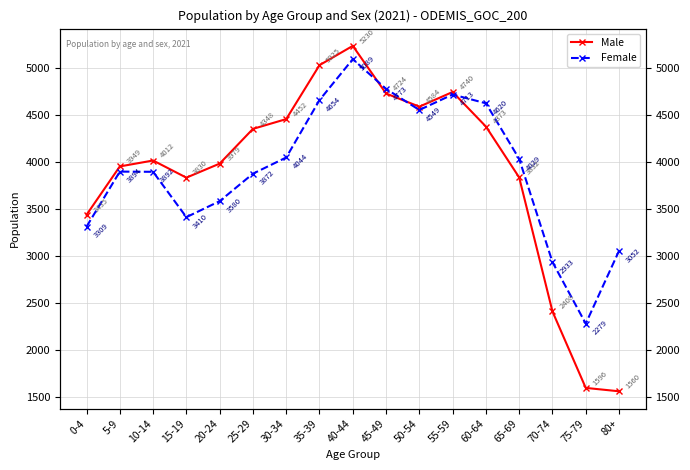

What is the average value of the Male series?

3887